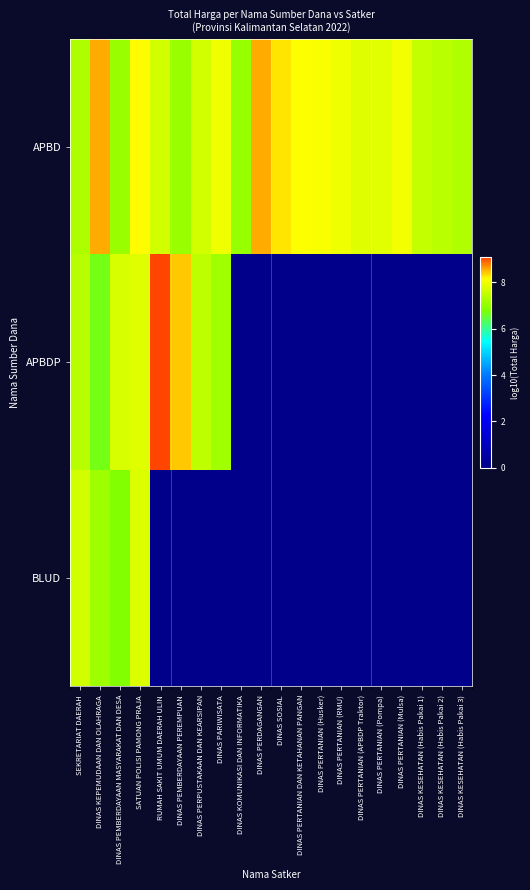

Reading right to left, extract all data points from this chart.

APBD: DINAS KESEHATAN (Habis Pakai 3)=7.3	DINAS KESEHATAN (Habis Pakai 2)=7.4	DINAS KESEHATAN (Habis Pakai 1)=7.5	DINAS PERTANIAN (Mulsa)=8.0	DINAS PERTANIAN (Pompa)=7.9	DINAS PERTANIAN (APBDP Traktor)=7.8	DINAS PERTANIAN (RMU)=8.0	DINAS PERTANIAN (Husker)=8.1	DINAS PERTANIAN DAN KETAHANAN PANGAN=8.1	DINAS SOSIAL=8.3	DINAS PERDAGANGAN=8.6	DINAS KOMUNIKASI DAN INFORMATIKA=7.0	DINAS PARIWISATA=8.0	DINAS PERPUSTAKAAN DAN KEARSIPAN=7.7	DINAS PEMBERDAYAAN PEREMPUAN=7.1	RUMAH SAKIT UMUM DAERAH ULIN=7.7	SATUAN POLISI PAMONG PRAJA=8.2	DINAS PEMBERDAYAAN MASYARAKAT DAN DESA=7.1	DINAS KEPEMUDAAN DAN OLAHRAGA=8.6	SEKRETARIAT DAERAH=7.3
APBDP: DINAS KESEHATAN (Habis Pakai 3)=0.0	DINAS KESEHATAN (Habis Pakai 2)=0.0	DINAS KESEHATAN (Habis Pakai 1)=0.0	DINAS PERTANIAN (Mulsa)=0.0	DINAS PERTANIAN (Pompa)=0.0	DINAS PERTANIAN (APBDP Traktor)=0.0	DINAS PERTANIAN (RMU)=0.0	DINAS PERTANIAN (Husker)=0.0	DINAS PERTANIAN DAN KETAHANAN PANGAN=0.0	DINAS SOSIAL=0.0	DINAS PERDAGANGAN=0.0	DINAS KOMUNIKASI DAN INFORMATIKA=0.0	DINAS PARIWISATA=7.2	DINAS PERPUSTAKAAN DAN KEARSIPAN=7.5	DINAS PEMBERDAYAAN PEREMPUAN=8.4	RUMAH SAKIT UMUM DAERAH ULIN=9.1	SATUAN POLISI PAMONG PRAJA=7.8	DINAS PEMBERDAYAAN MASYARAKAT DAN DESA=7.8	DINAS KEPEMUDAAN DAN OLAHRAGA=6.7	SEKRETARIAT DAERAH=7.4
BLUD: DINAS KESEHATAN (Habis Pakai 3)=0.0	DINAS KESEHATAN (Habis Pakai 2)=0.0	DINAS KESEHATAN (Habis Pakai 1)=0.0	DINAS PERTANIAN (Mulsa)=0.0	DINAS PERTANIAN (Pompa)=0.0	DINAS PERTANIAN (APBDP Traktor)=0.0	DINAS PERTANIAN (RMU)=0.0	DINAS PERTANIAN (Husker)=0.0	DINAS PERTANIAN DAN KETAHANAN PANGAN=0.0	DINAS SOSIAL=0.0	DINAS PERDAGANGAN=0.0	DINAS KOMUNIKASI DAN INFORMATIKA=0.0	DINAS PARIWISATA=0.0	DINAS PERPUSTAKAAN DAN KEARSIPAN=0.0	DINAS PEMBERDAYAAN PEREMPUAN=0.0	RUMAH SAKIT UMUM DAERAH ULIN=0.0	SATUAN POLISI PAMONG PRAJA=7.8	DINAS PEMBERDAYAAN MASYARAKAT DAN DESA=6.8	DINAS KEPEMUDAAN DAN OLAHRAGA=7.1	SEKRETARIAT DAERAH=7.7